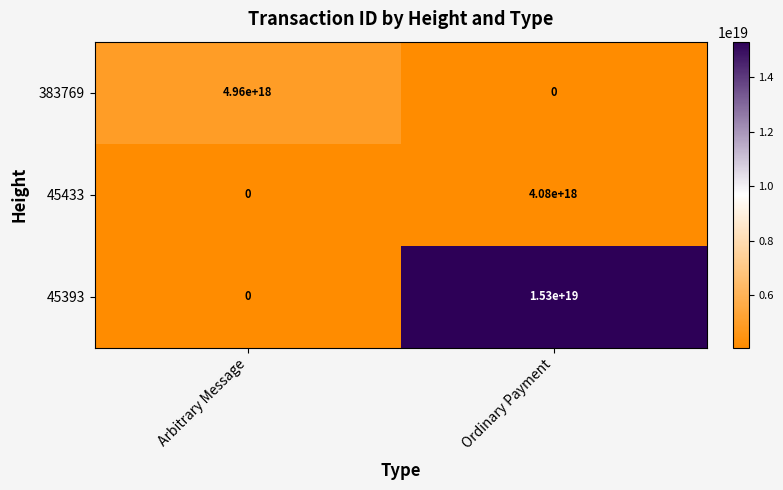

Count the number of categories in the chart.

2